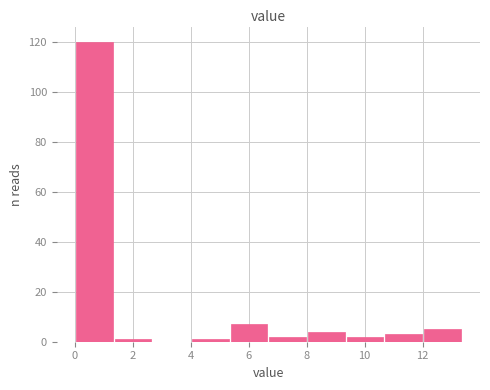

What is the height of the bar covering 0.0 to 1.4 on the x-axis? Neither the bar edges nor the heights are printed on the chart, so give them approximately, as read against the axes.

120